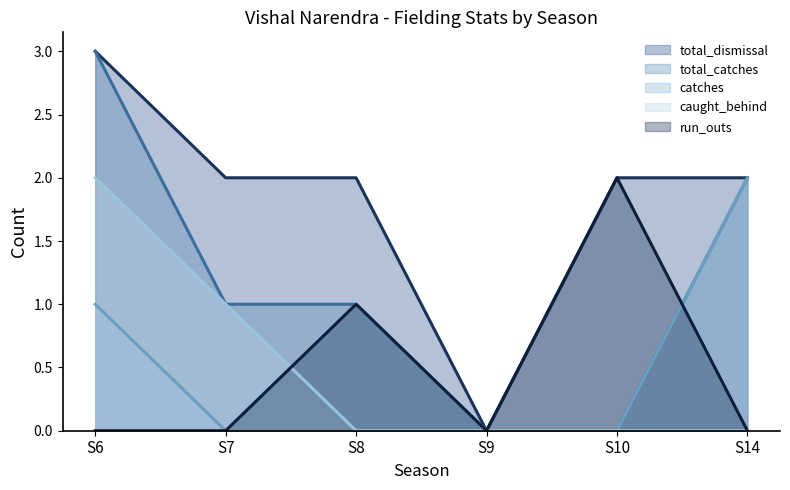

Reading left to right, transcribe all the data shown in this chart.

total_catches: 3	1	1	0	0	2
catches: 1	0	1	0	0	2
caught_behind: 2	1	0	0	0	0
run_outs: 0	0	1	0	2	0
total_dismissal: 3	2	2	0	2	2